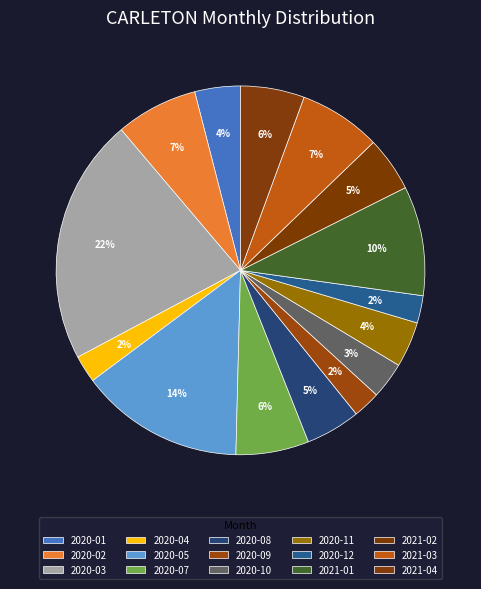

Count the number of slices in the pie.

15